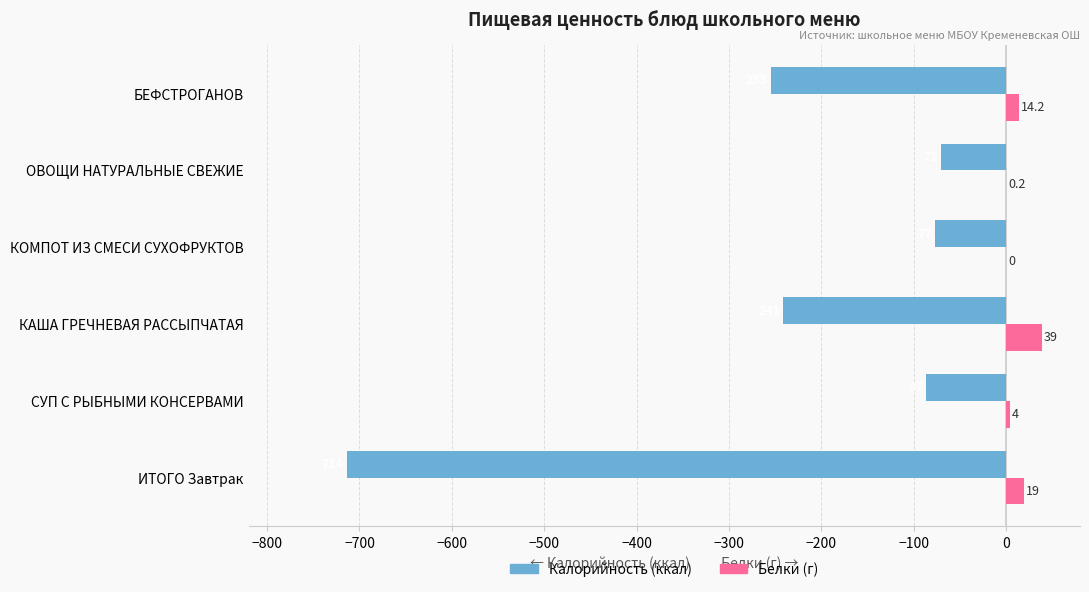

How many positive values does the Белки (г) series have?

5